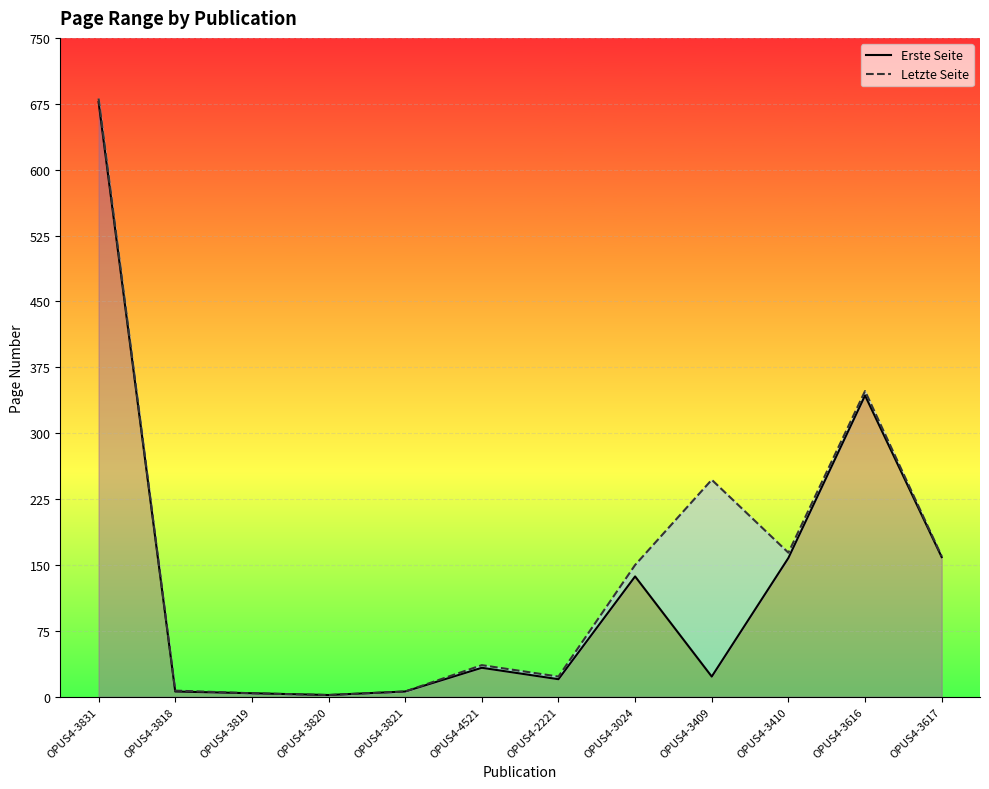

What is the highest value of the Erste Seite series?

677